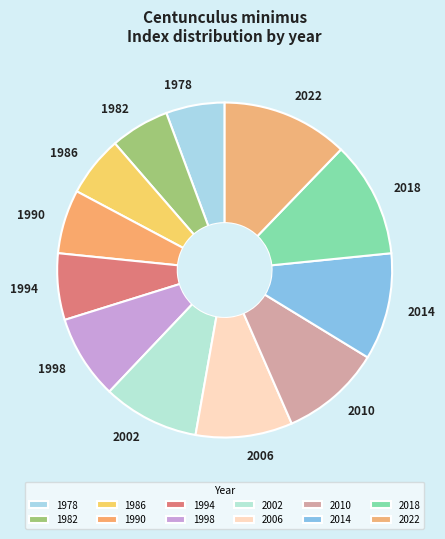

Is it true that 1982 is 20% of the pie?

False